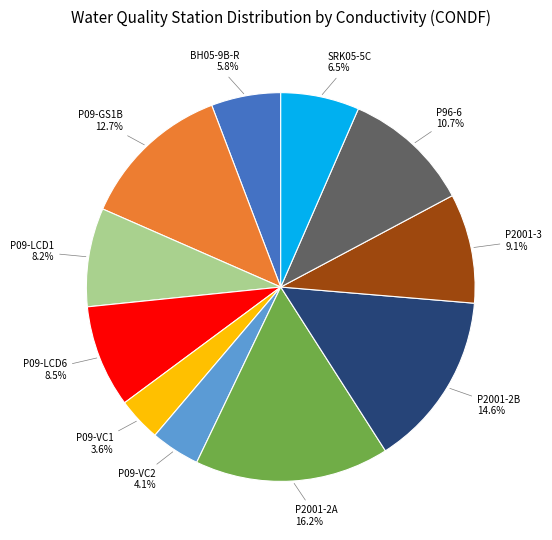

What percentage do P2001-2A and P2001-2B together represent?

30.8%